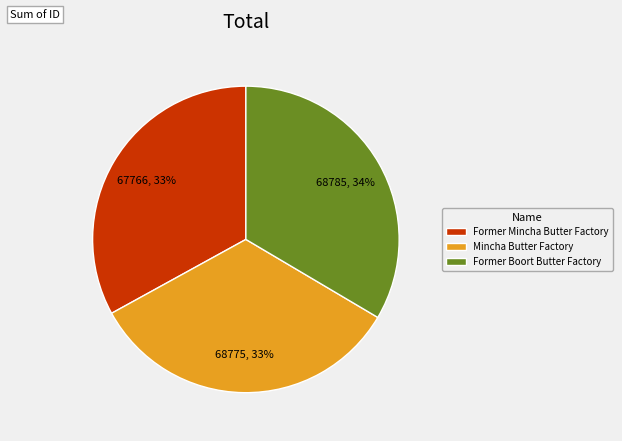

Approximately how many times larger is the value at Mincha Butter Factory compared to Former Mincha Butter Factory?

1.0